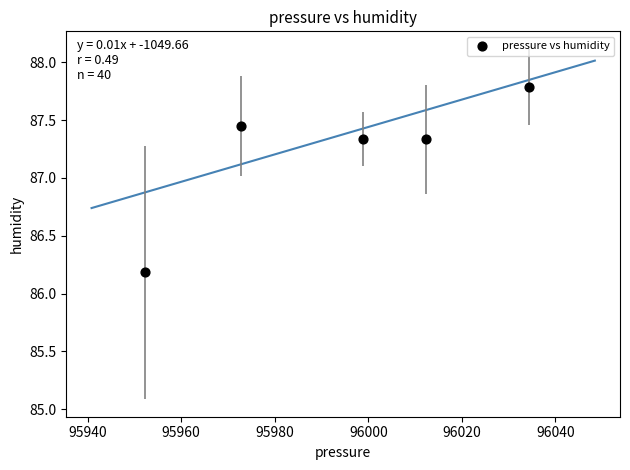

What Y value in the scatter plot is closest to 86?

86.2